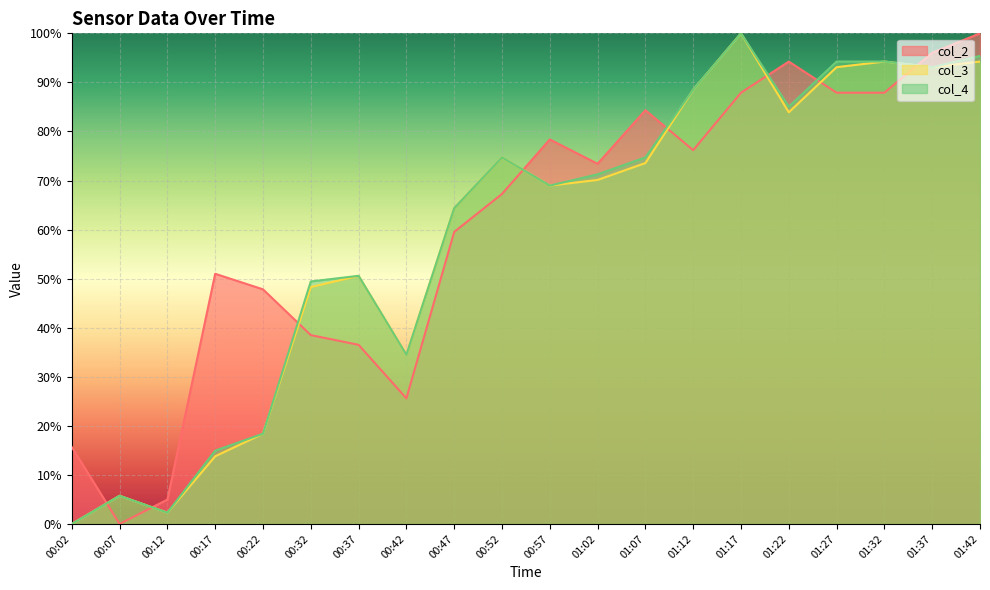

The value of col_2 at 00:57 is 140.8. True or false?

False